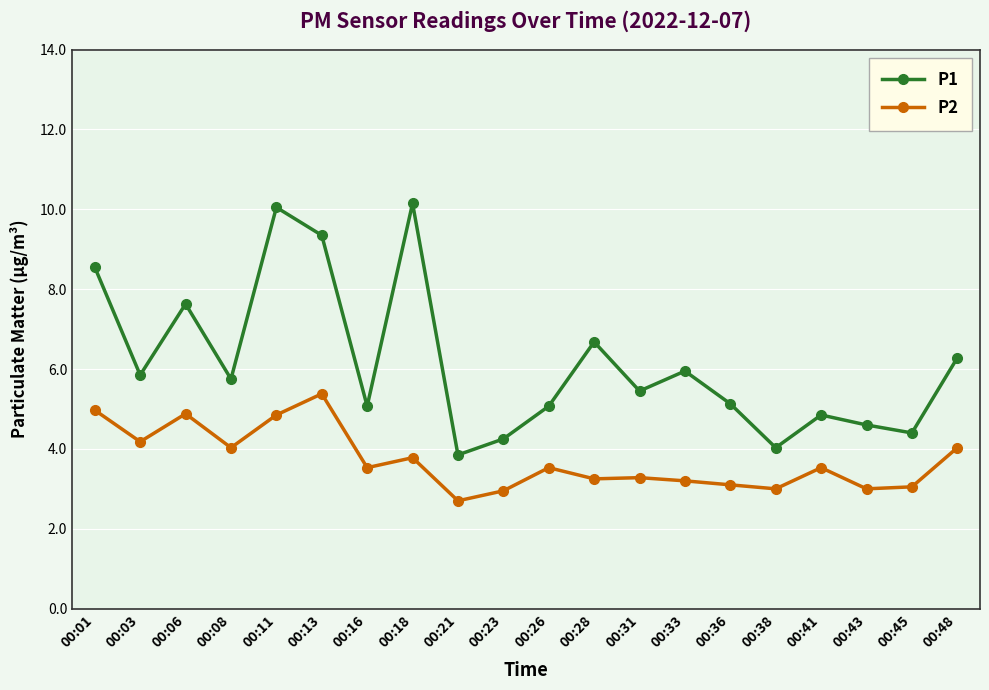

Where is the first local minimum for P2?

00:03